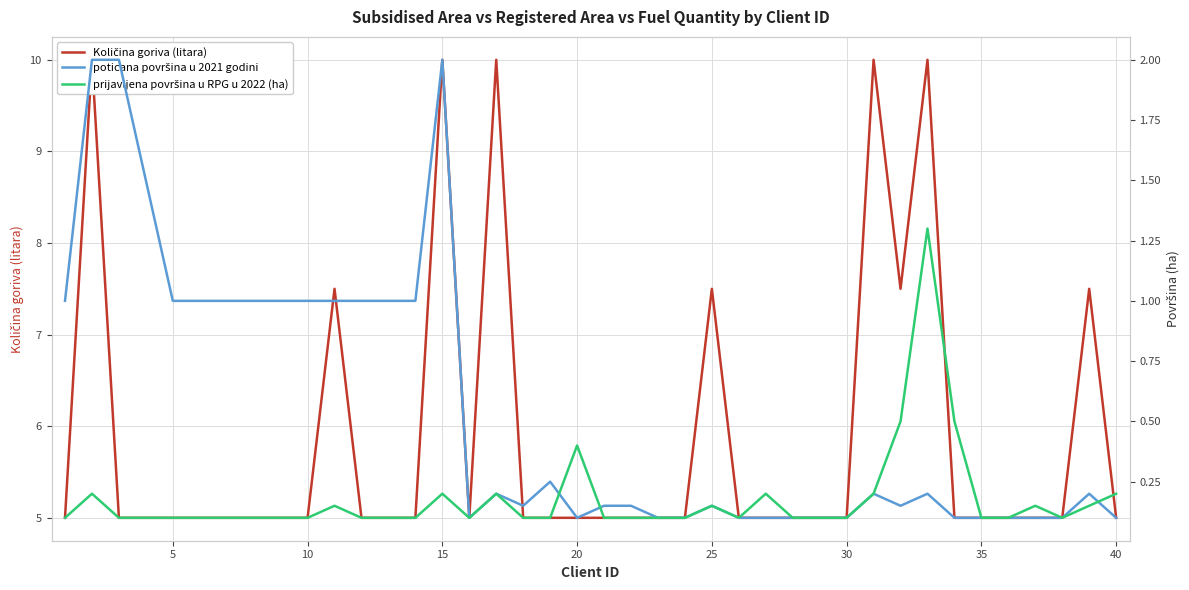

Which series has the widest spread of values?

Količina goriva (litara)